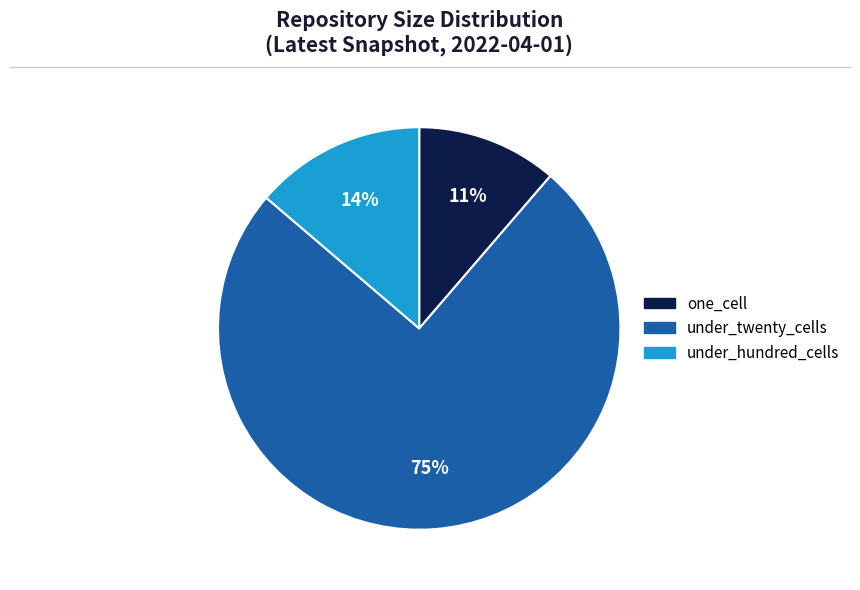

To the nearest percent, what is the difference between the largest and smallest slice percentages?

64%